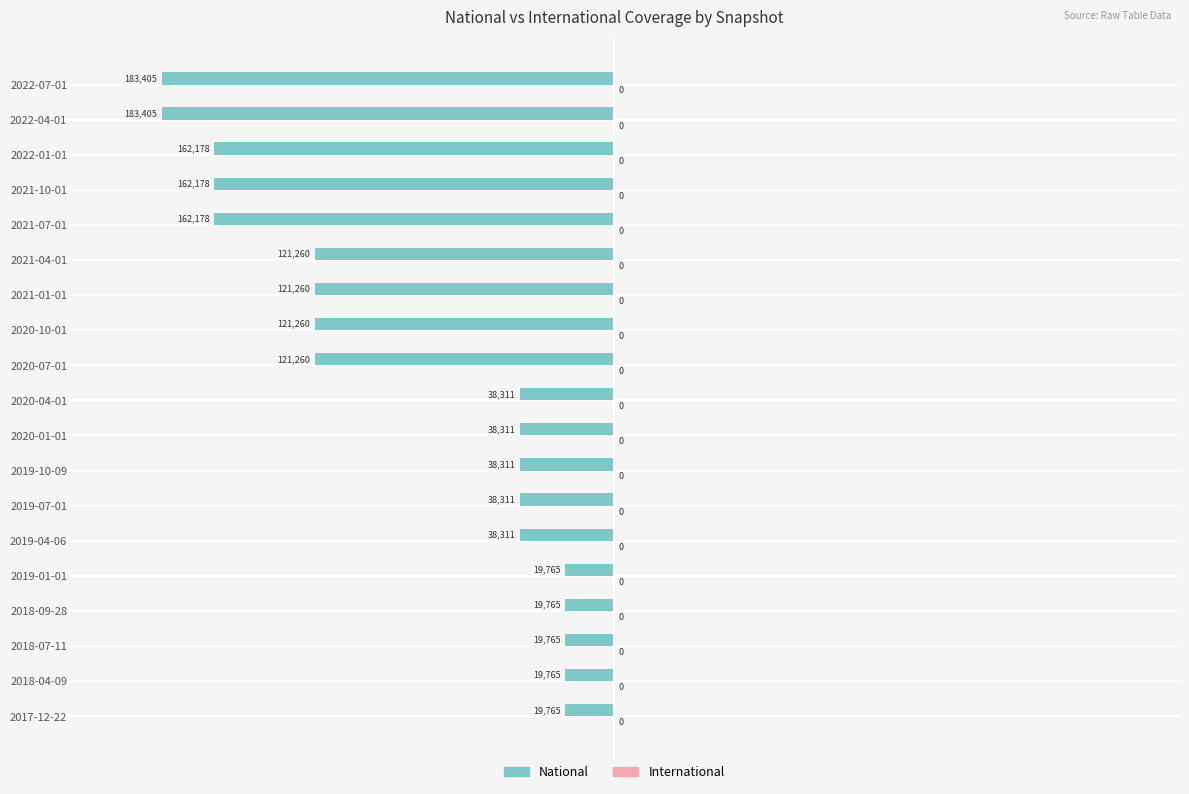

Does the chart contain any negative values?

Yes